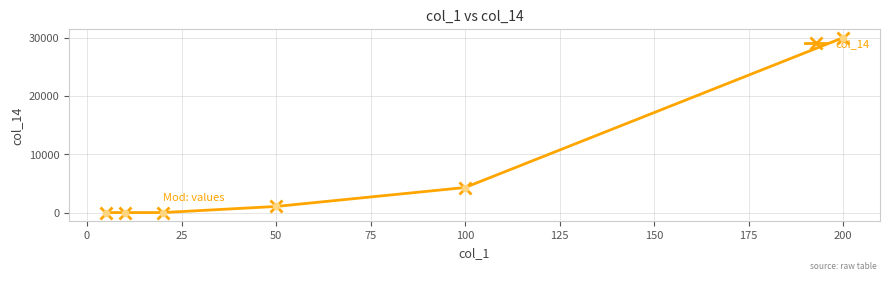

What is the difference between the maximum and minimum values?

30000